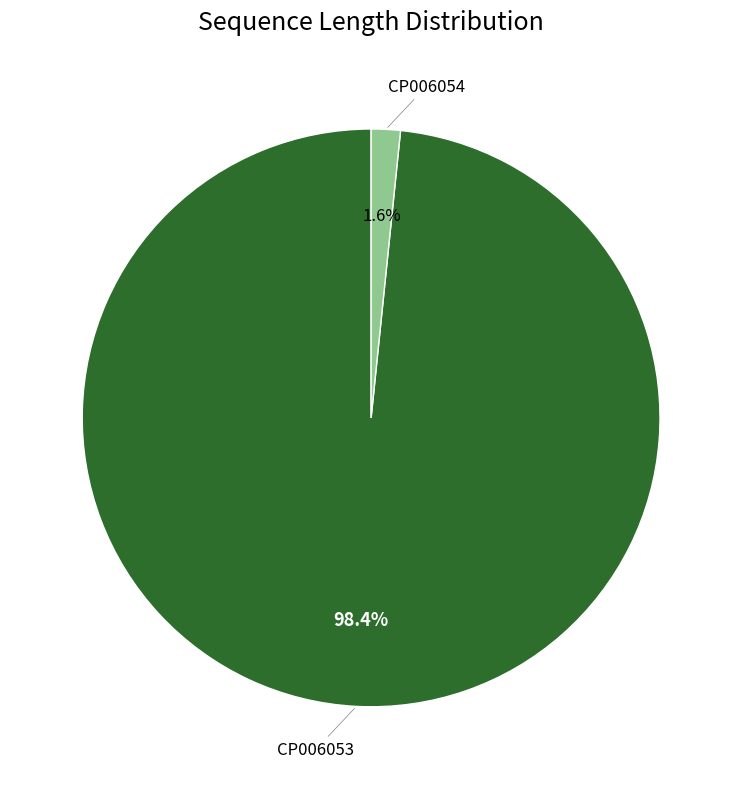

Which has a higher value, CP006054 or CP006053?

CP006053